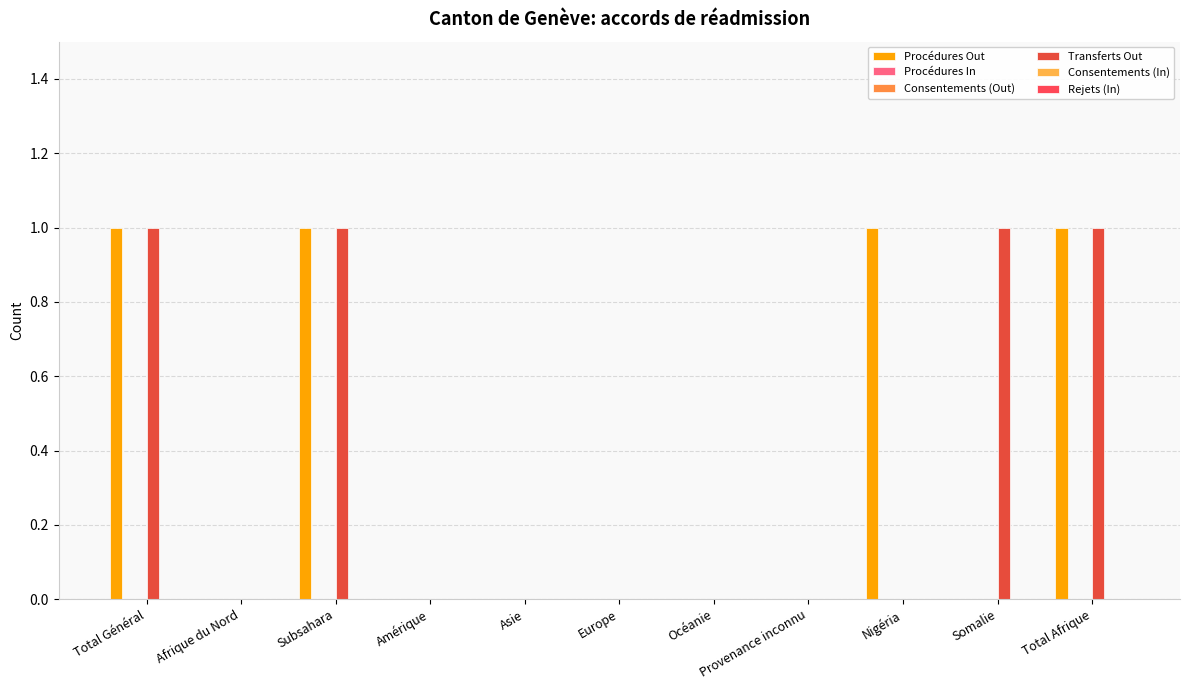

Which category has the lowest value across all series?

Afrique du Nord